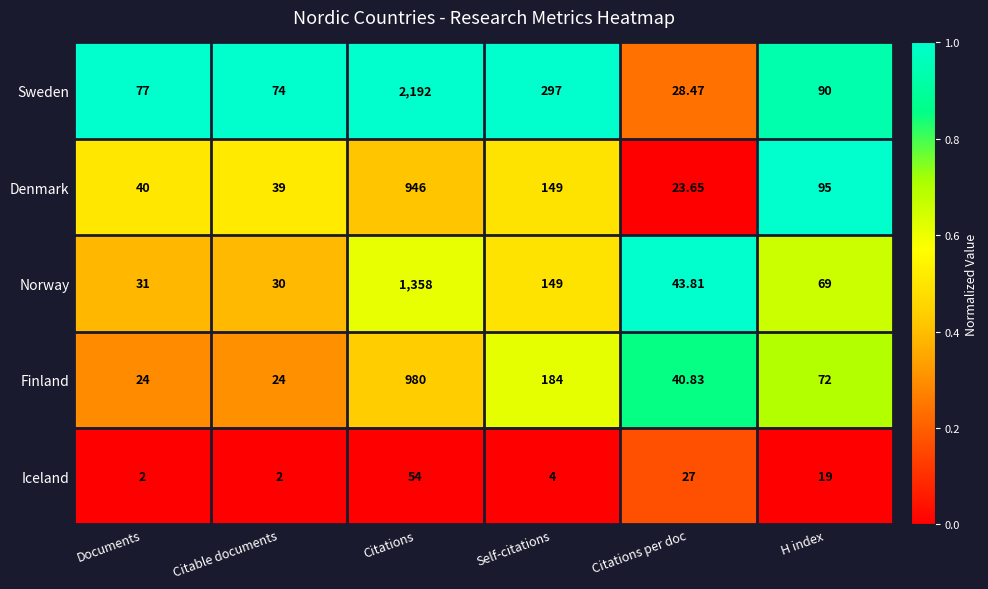

What is the spread (max minus min) of values at Citations?

2138.0